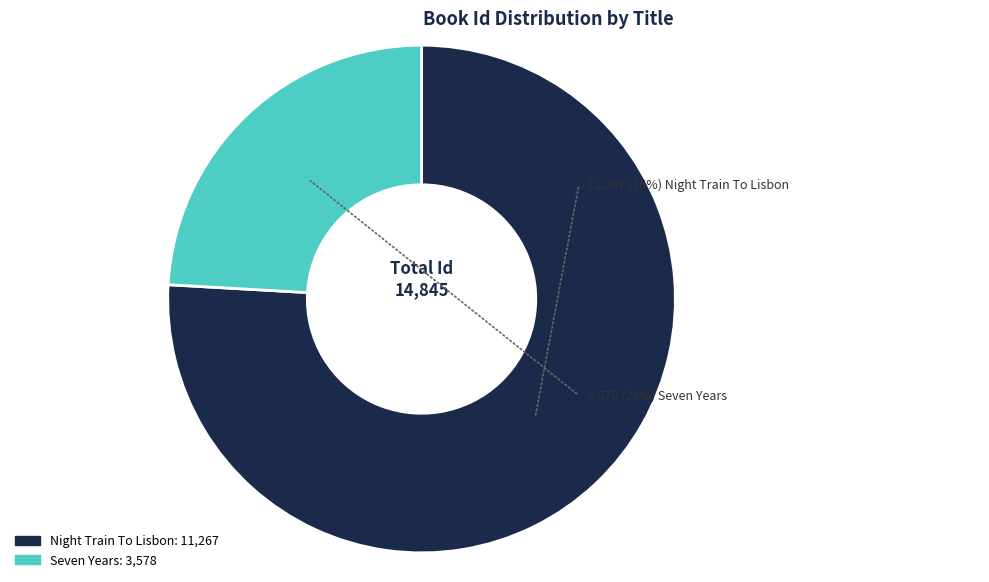

Which slice represents more than half of the pie?

Night Train To Lisbon